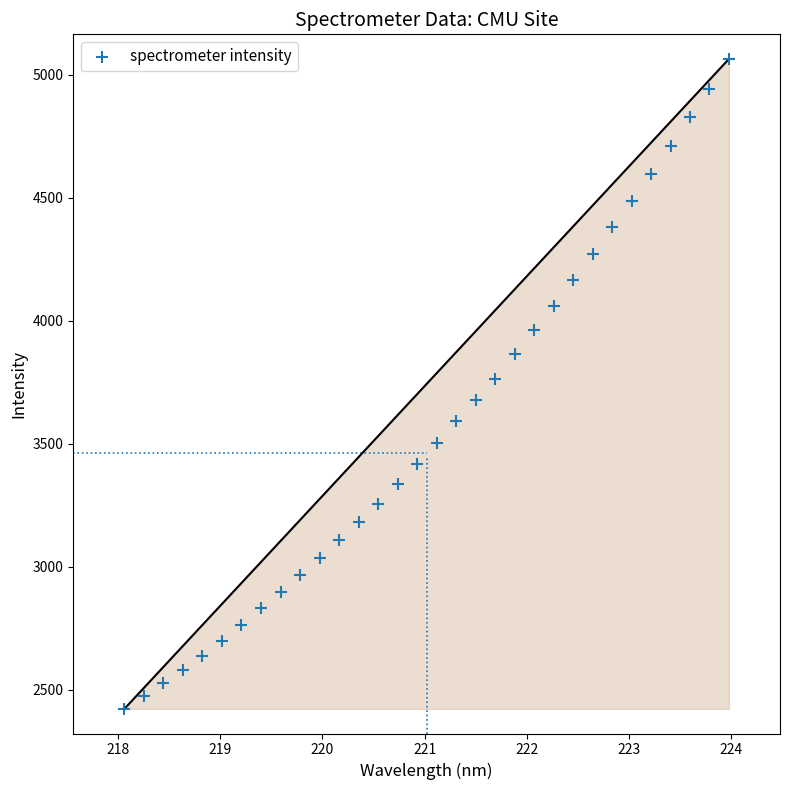

What is the range of X values (max minus min)?

5.9